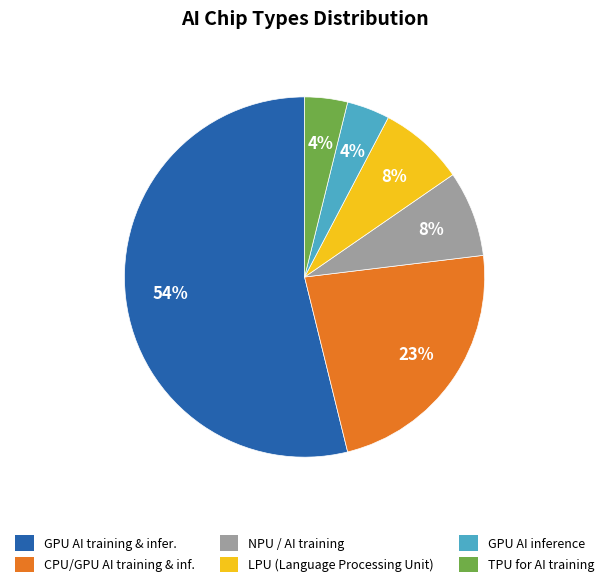

To the nearest percent, what is the difference between the GPU AI inference and LPU (Language Processing Unit) slice percentages?

4%